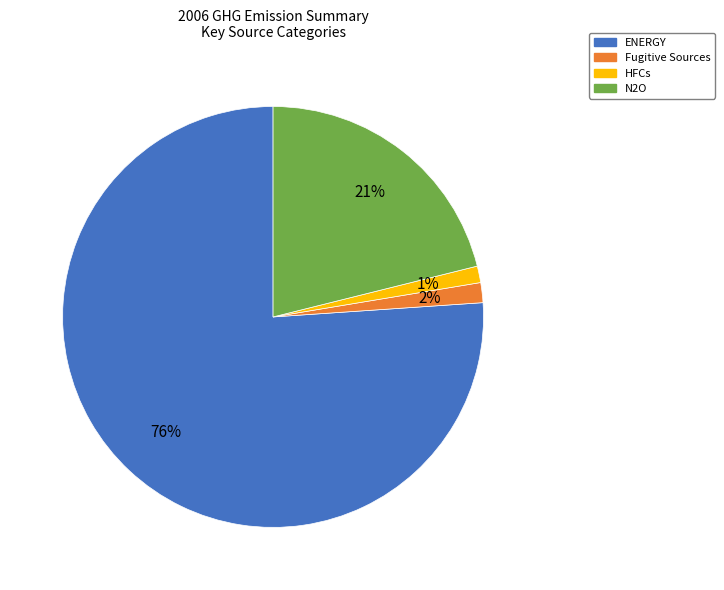

To the nearest percent, what is the average slice percentage?

25%